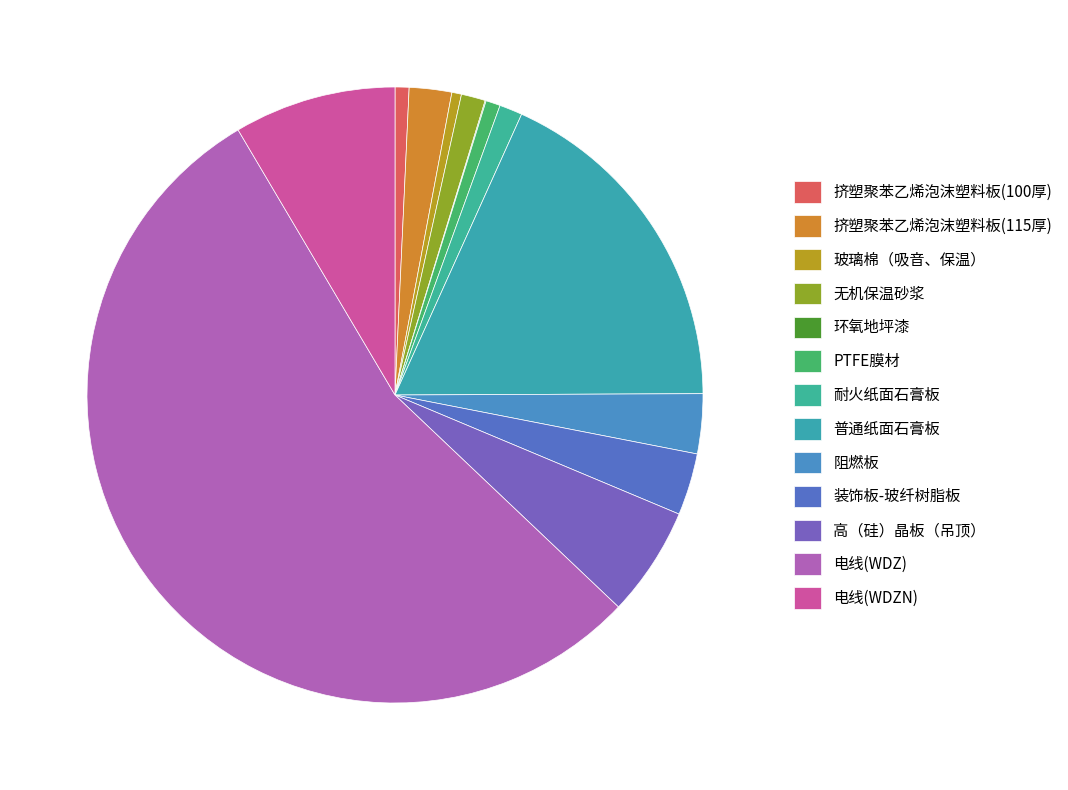

To the nearest percent, what percentage of the pie is 电线(WDZN)?

9%